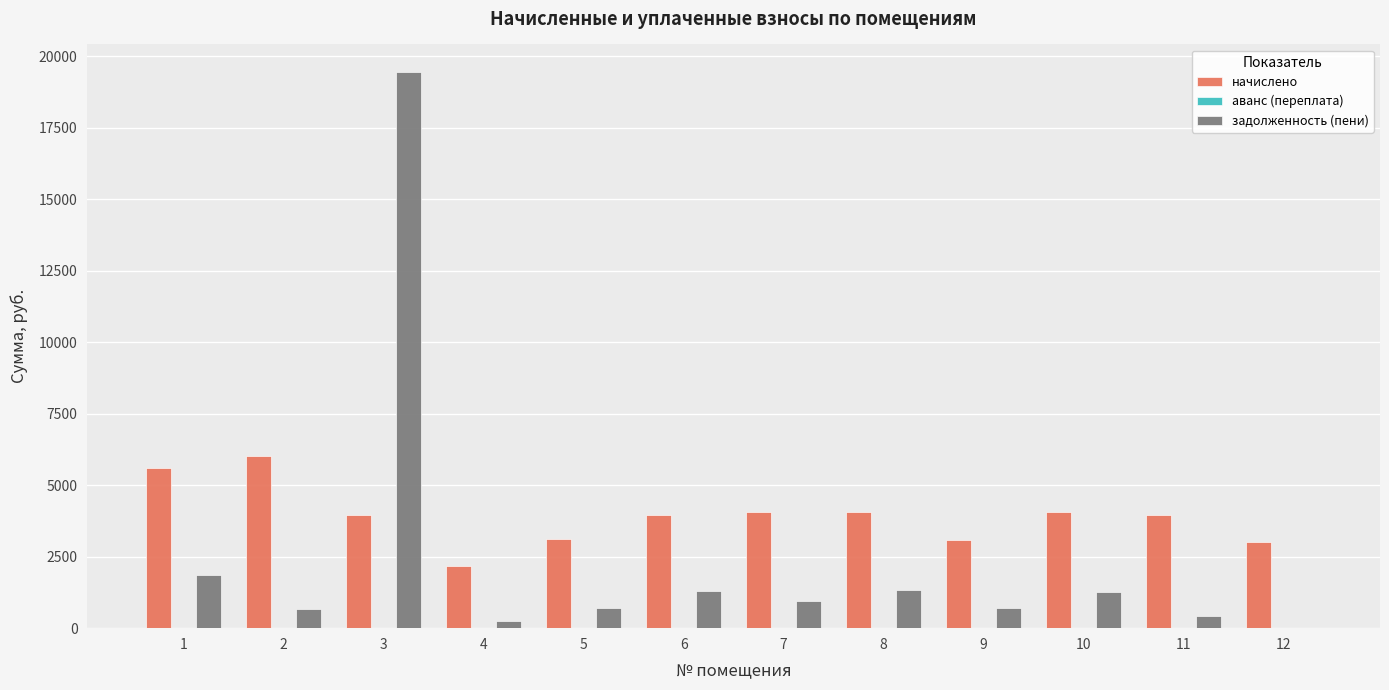

The value of задолженность (пени) at 6 is 2274.6. True or false?

False